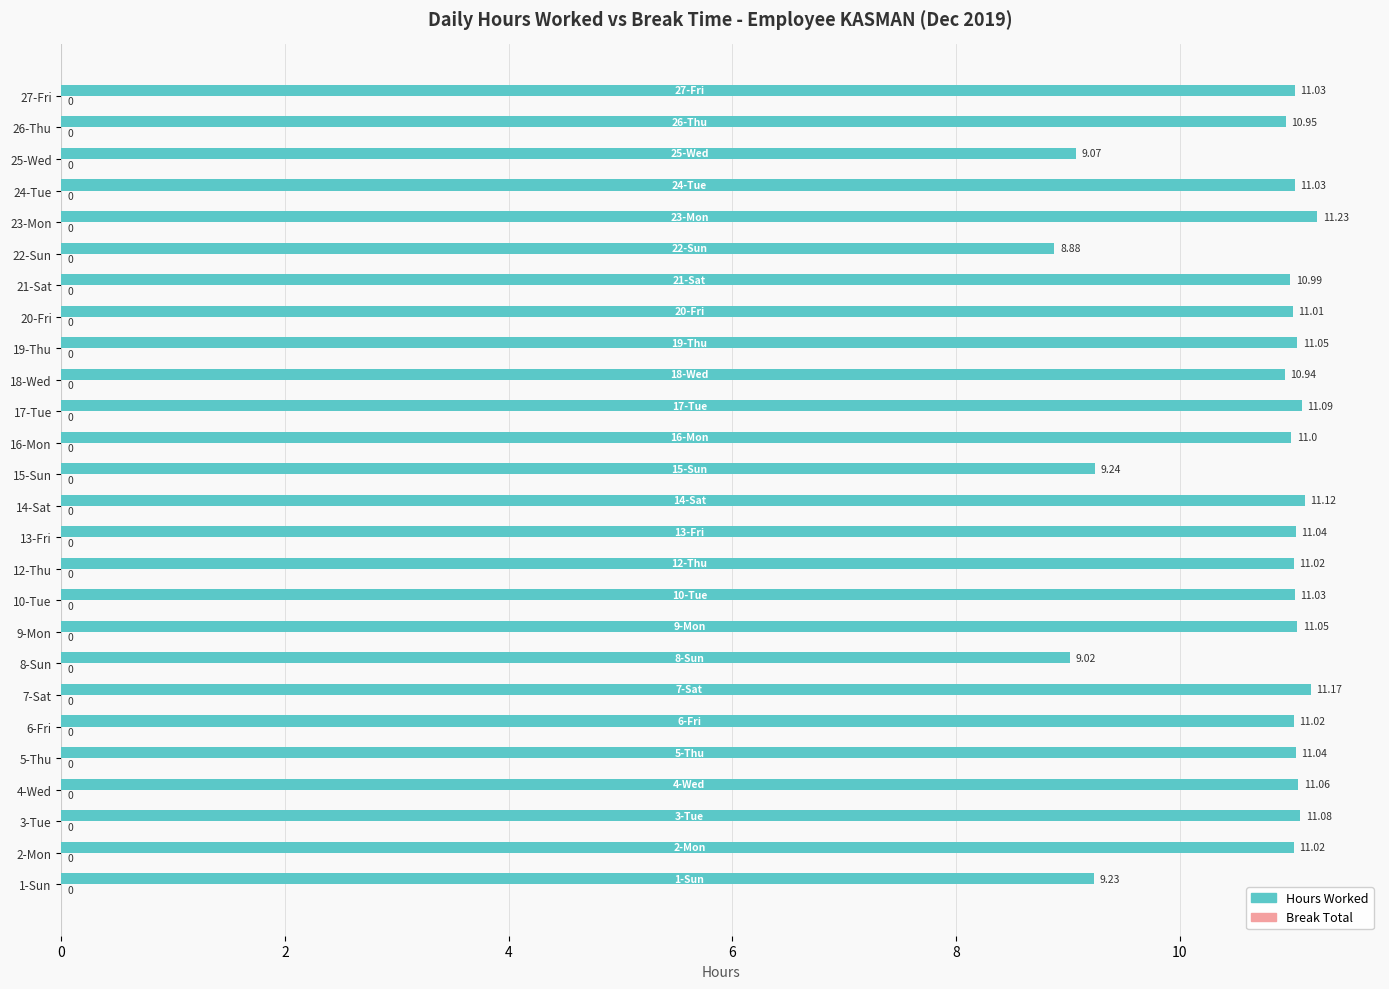

What is the ratio of the value at 23-Mon to the value at 27-Fri?

1.0